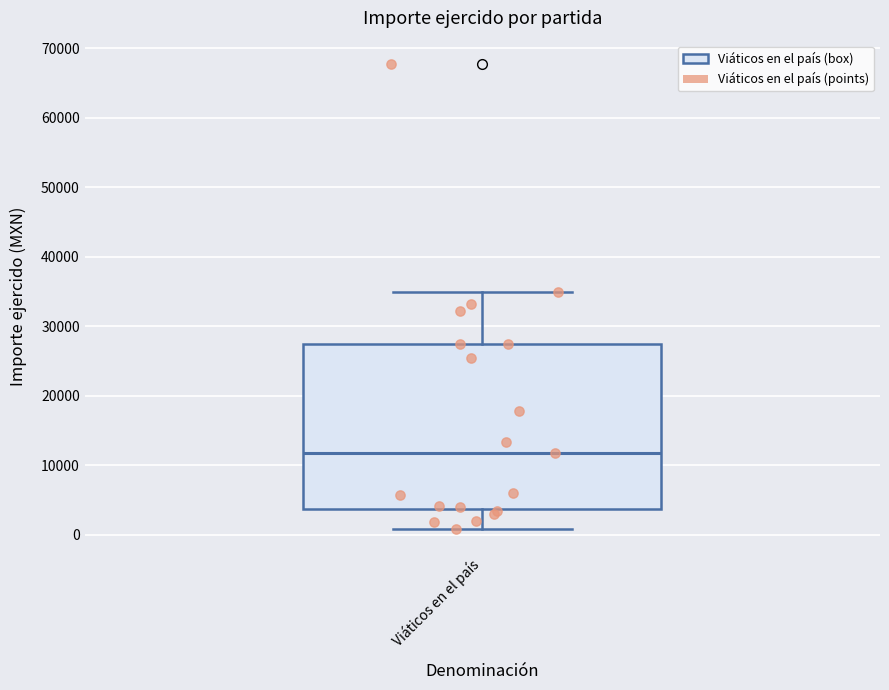

Read this box plot against the y-axis: the position of the median line, the range covered by the box, and the ends of both whiskers. The values are not printed on the chart, so give them approximately, as read against the axis.

median 12000, box 4000 to 27000, whiskers 1000 to 35000